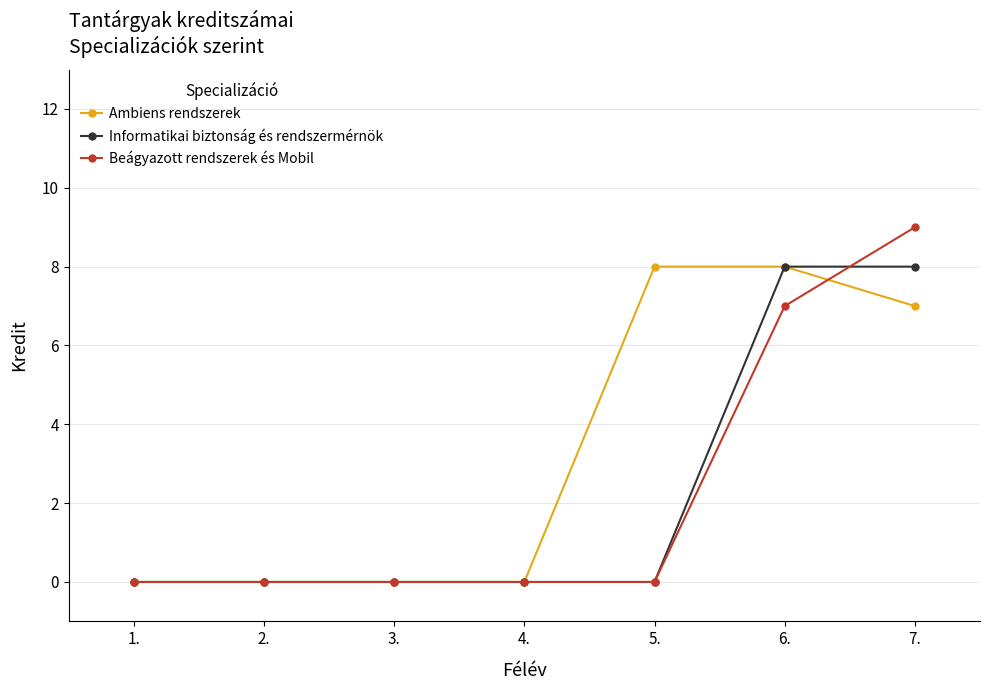

What position from the right is 4.?

4